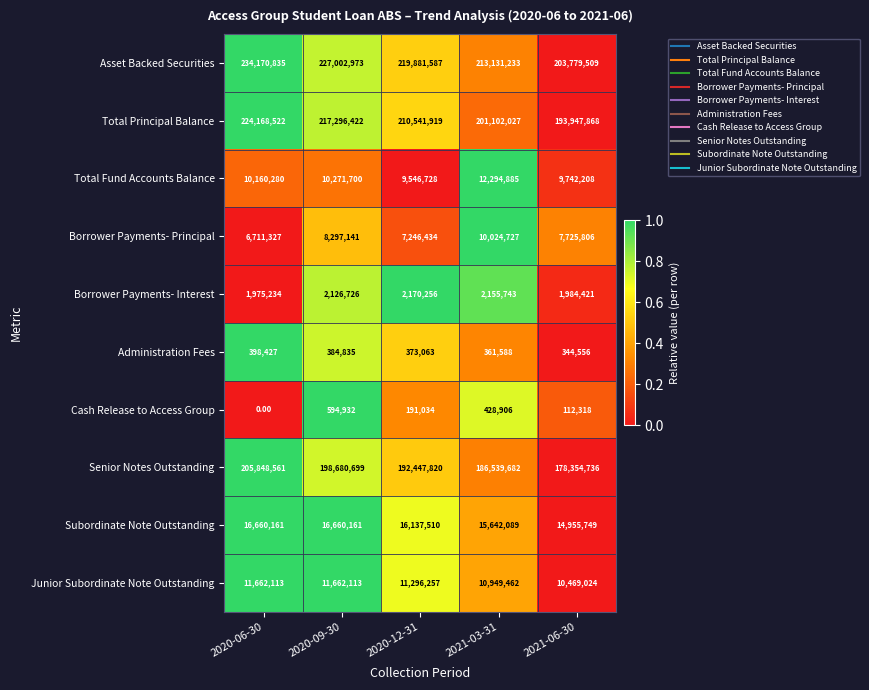

What is the total value across all series at 2020-06-30?

711755460